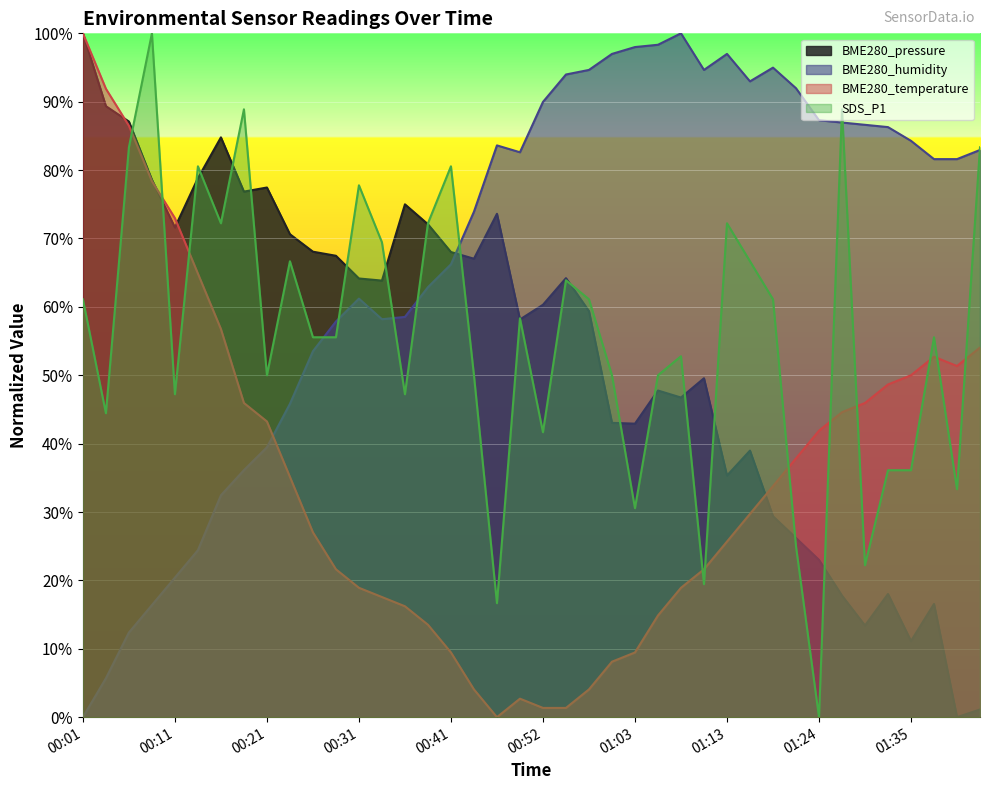

What is the difference between the highest and lowest values at 00:24?

35.5